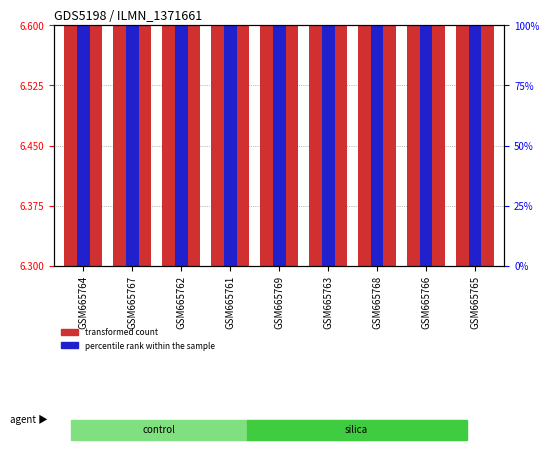

What is the maximum value for col_5?

6.6